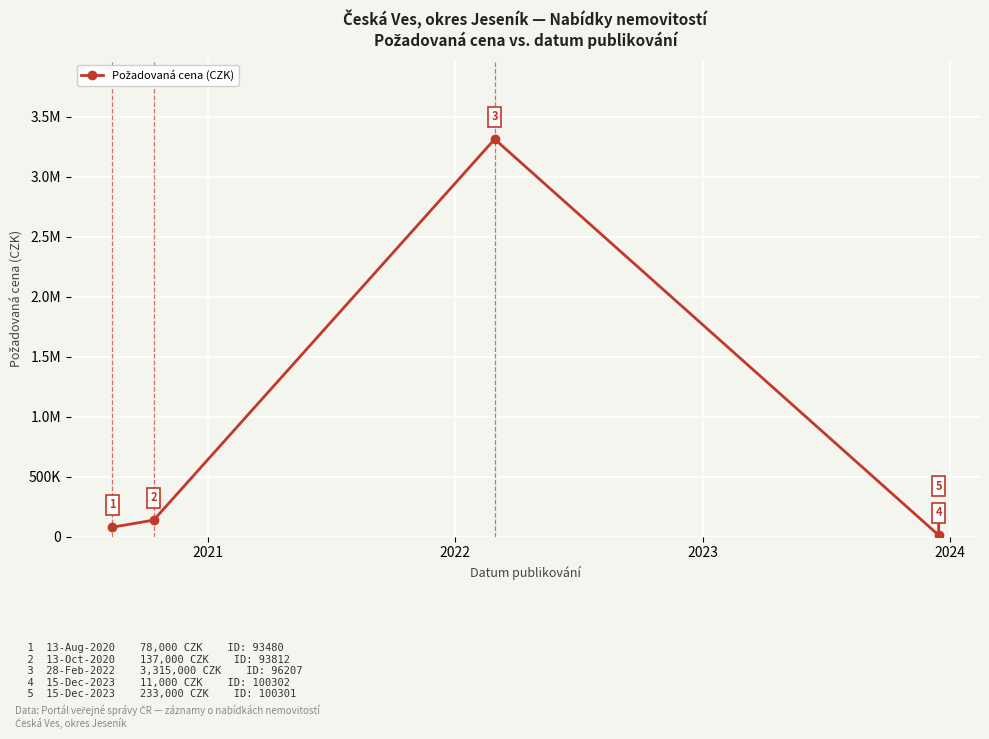

How many interior local peaks (higher than both neighbors) does the data have?

1